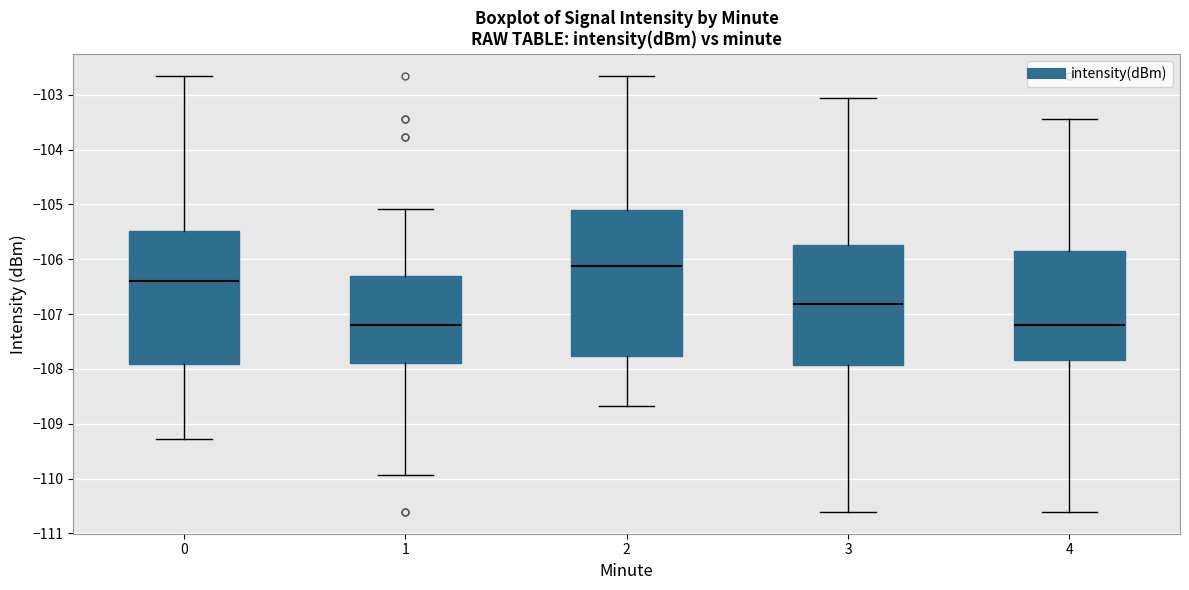

Reading left to right, read every box against the y-axis: the position of its median line, the range the box covers, and the ends of its whiskers. The values are not printed on the chart, so give them approximately, as read against the axis.

0: median -106.4, box -107.9 to -105.5, whiskers -109.3 to -102.7
1: median -107.2, box -107.9 to -106.3, whiskers -109.9 to -105.1
2: median -106.1, box -107.8 to -105.1, whiskers -108.7 to -102.7
3: median -106.8, box -107.9 to -105.7, whiskers -110.6 to -103.1
4: median -107.2, box -107.8 to -105.8, whiskers -110.6 to -103.4